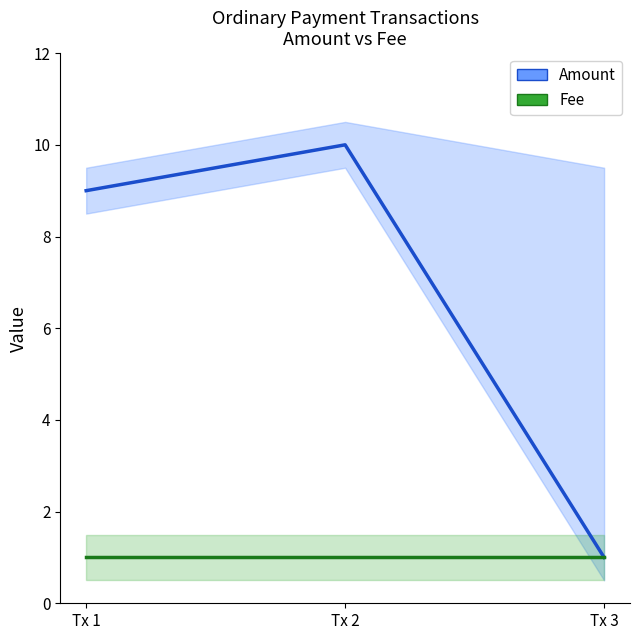

What are all the series names shown in the legend?

Amount, Fee